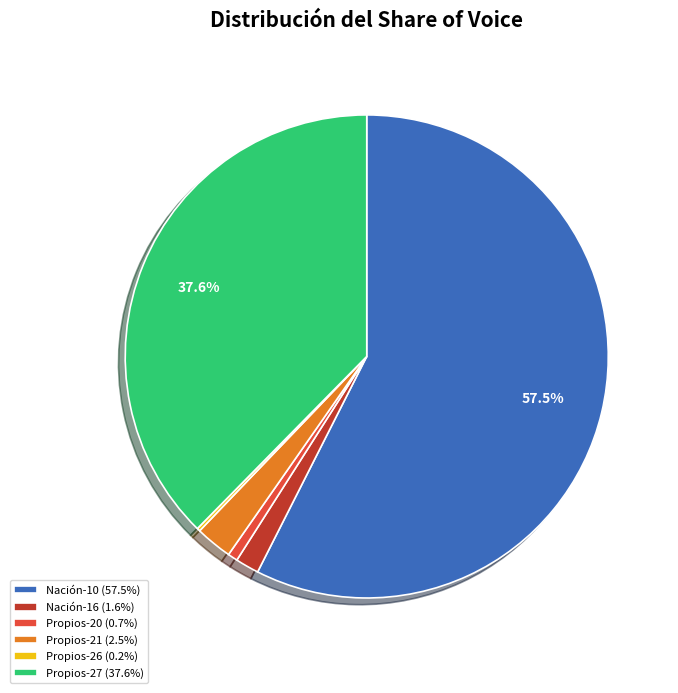

What is the ratio of the value at Propios-21 (2.5%) to the value at Propios-20 (0.7%)?

3.7